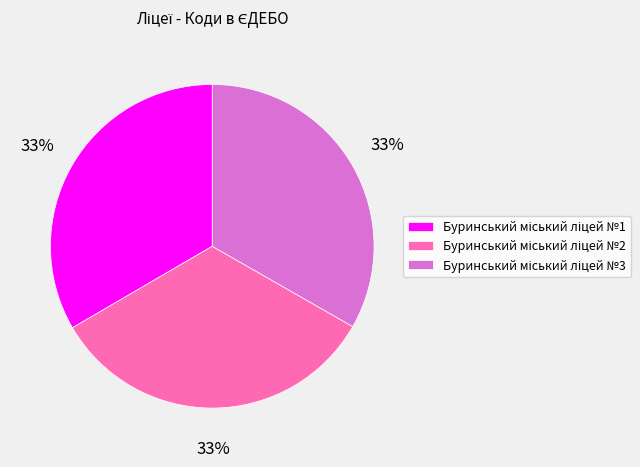

Is there any slice that represents more than half of the pie?

No